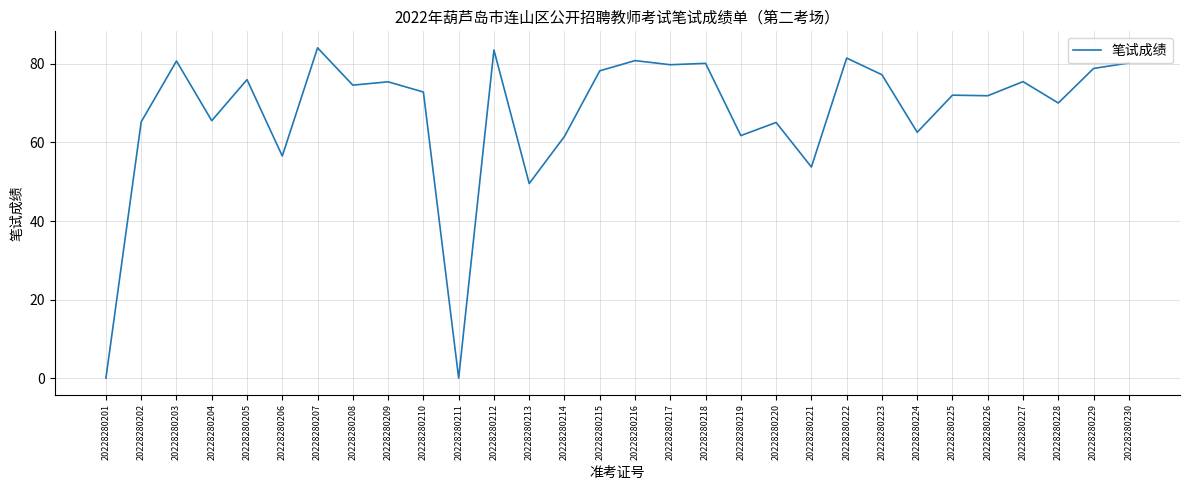

At which label does the data first exceed 74?

20228280203